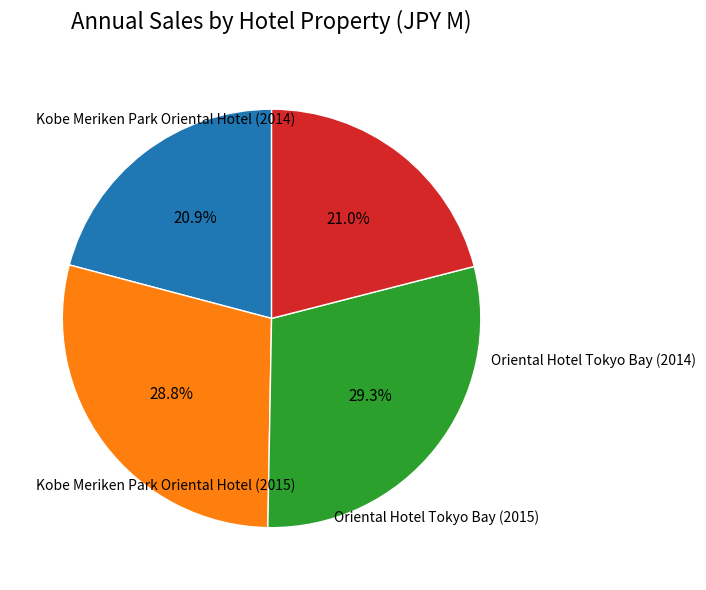

Is there a majority slice in this chart?

No